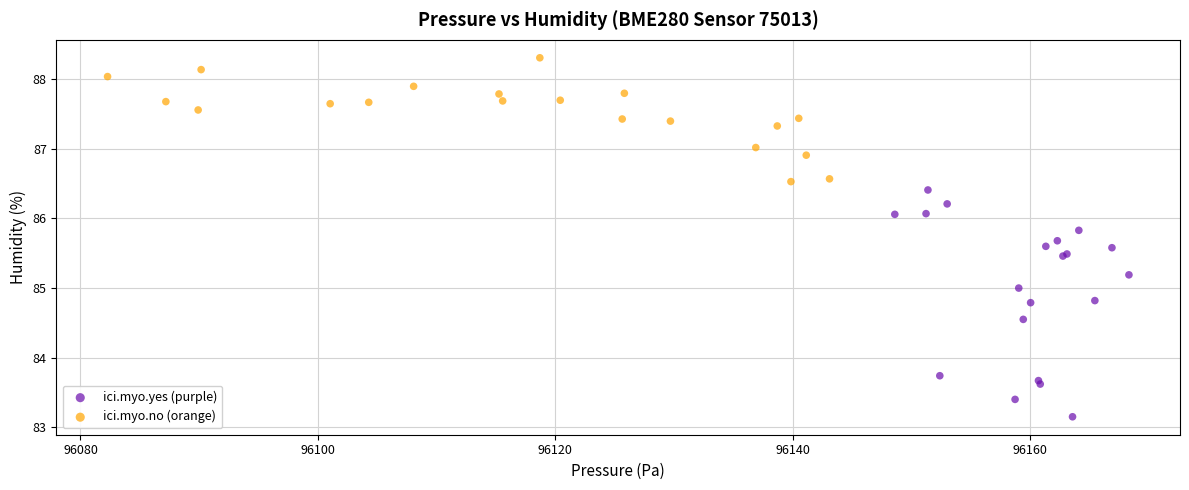

What are all the series names shown in the legend?

ici.myo.yes (purple), ici.myo.no (orange)